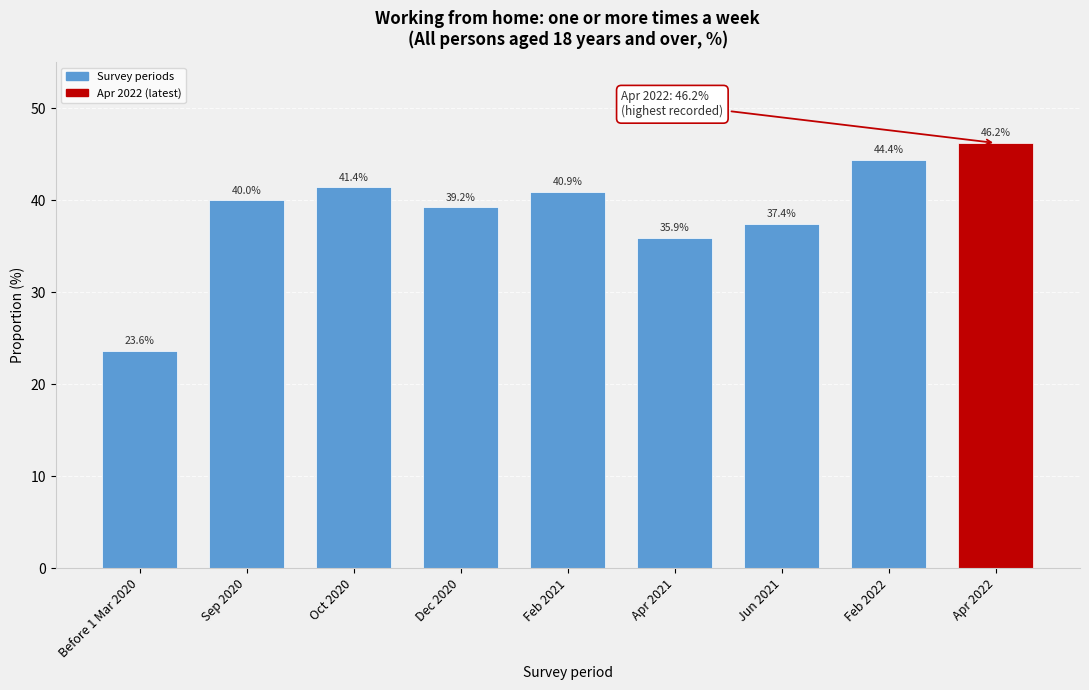

Reading left to right, extract all data points from this chart.

Before 1 Mar 2020=23.6	Sep 2020=40.0	Oct 2020=41.4	Dec 2020=39.2	Feb 2021=40.9	Apr 2021=35.9	Jun 2021=37.4	Feb 2022=44.4	Apr 2022=46.2